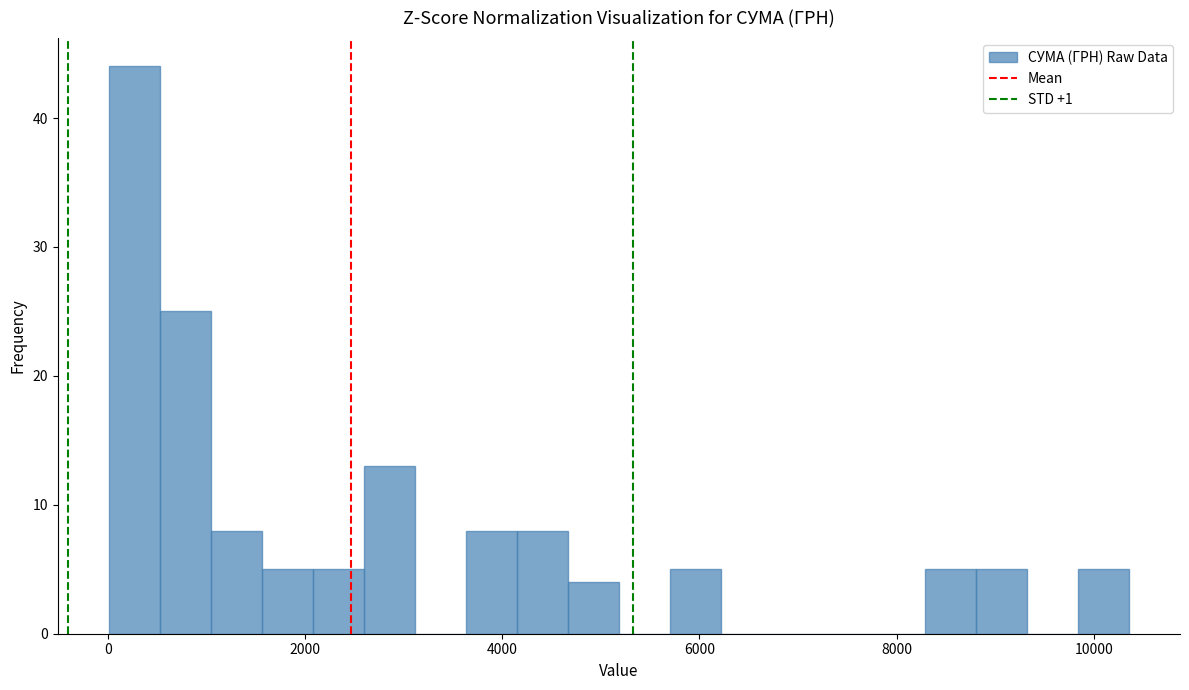

Read against the x-axis, roughly where is the centre of the tallest bar?

200